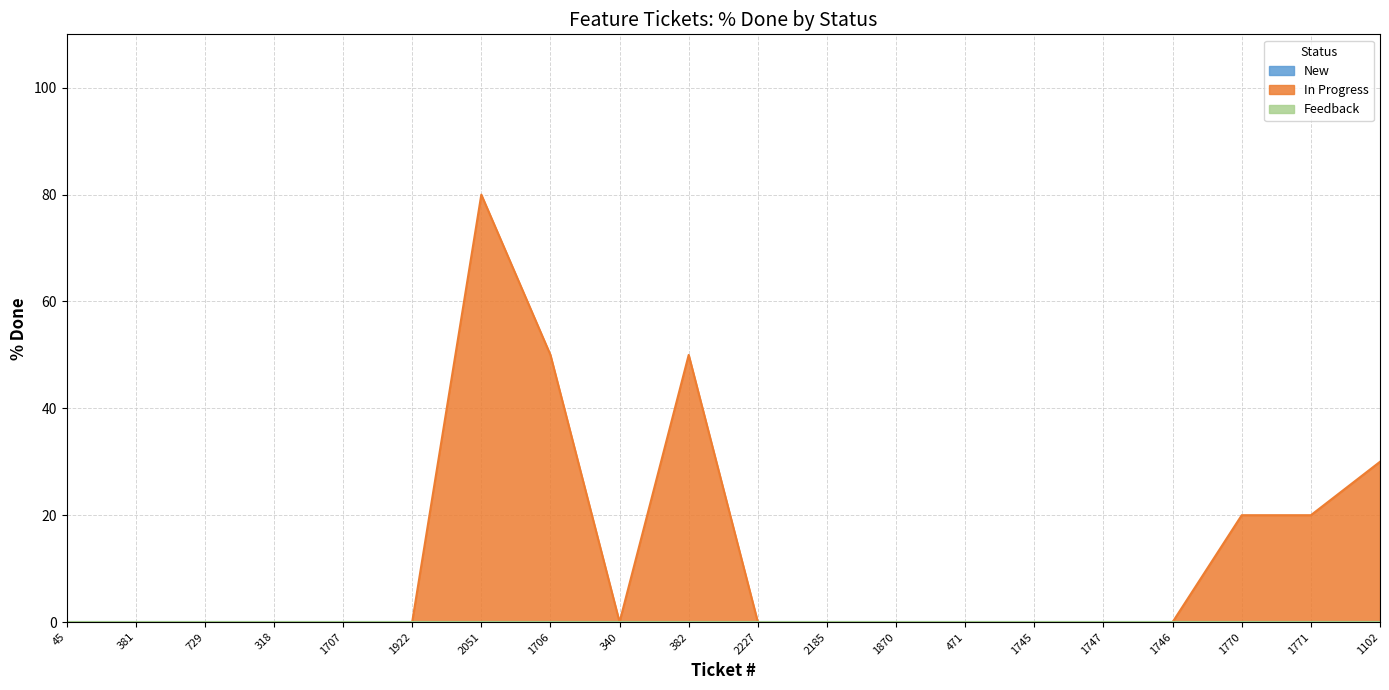

At which category does Feedback reach its first local peak?

2227